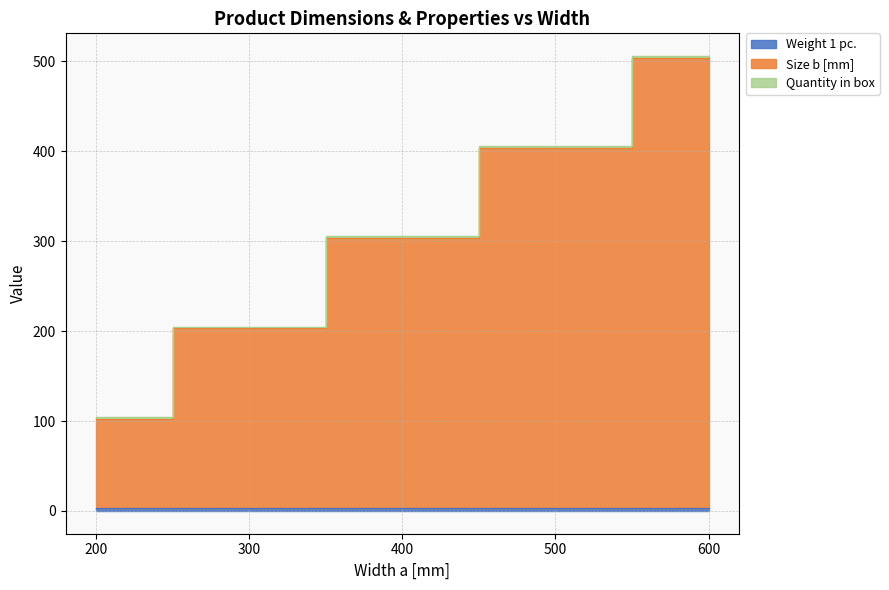

What is the average value of the Size b [mm] series?

303.3